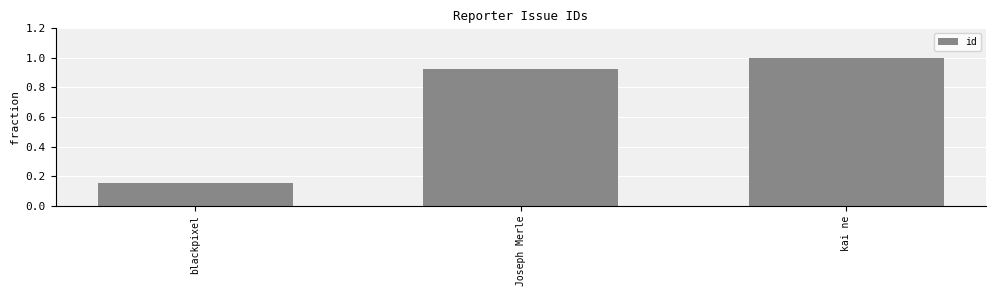

Which label corresponds to the smallest value in the chart?

blackpixel